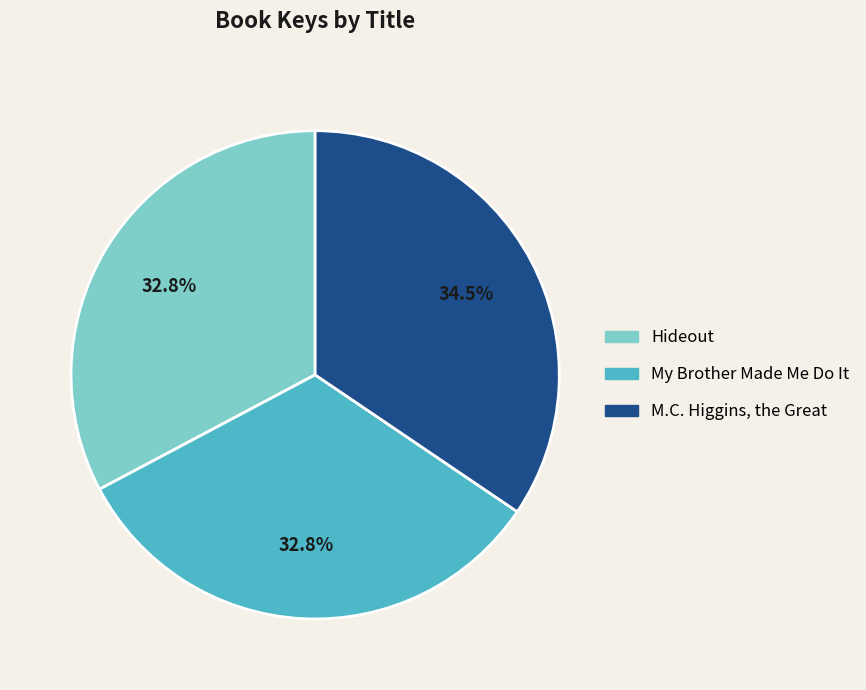

Combined, what portion of the pie is Hideout and M.C. Higgins, the Great?

67.2%